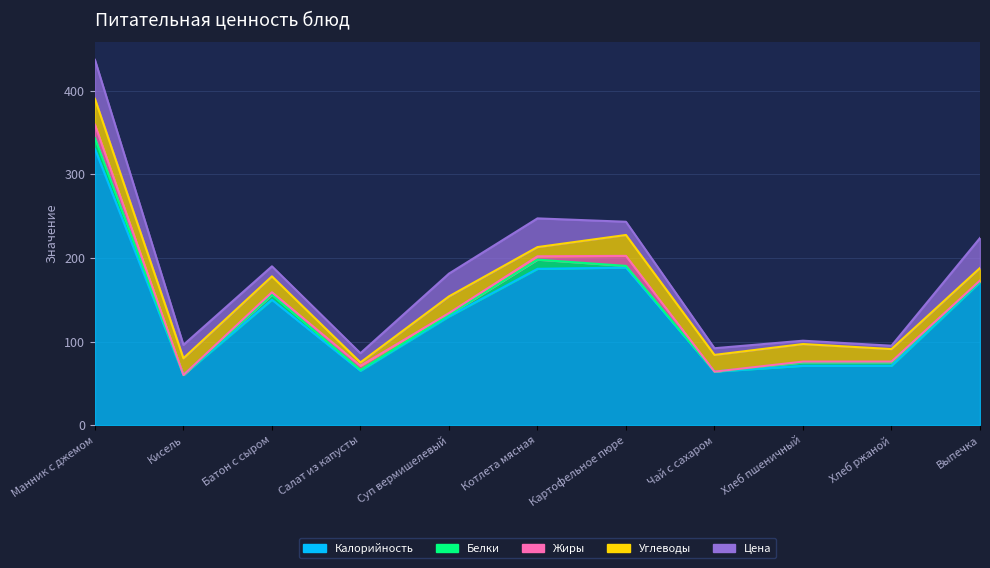

True or false: Цена and Белки intersect in this chart.

False